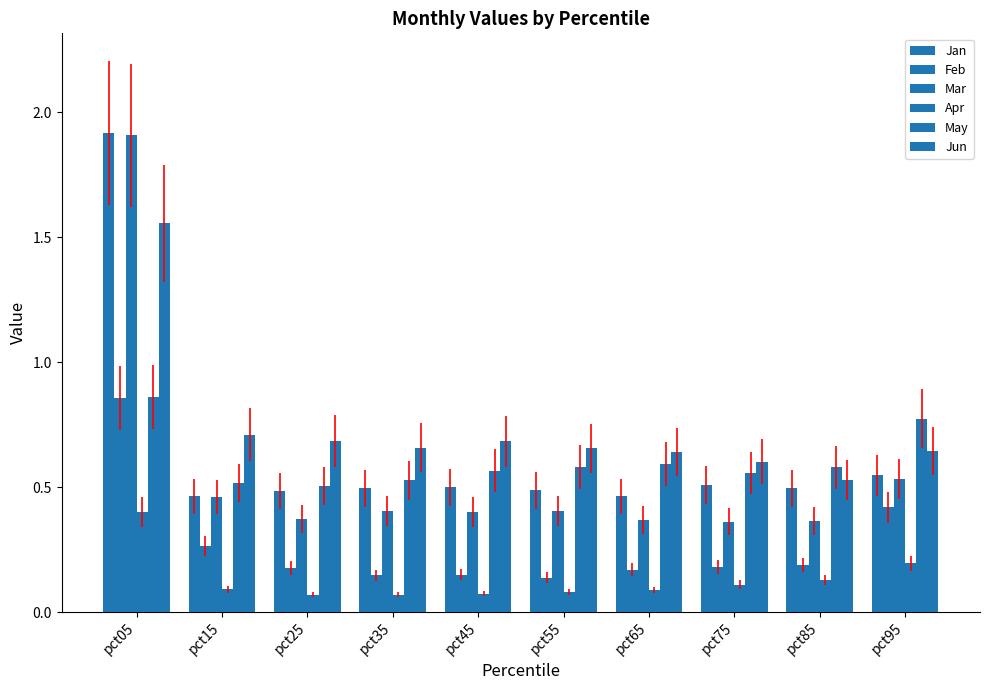

How many data points does each series have?

10